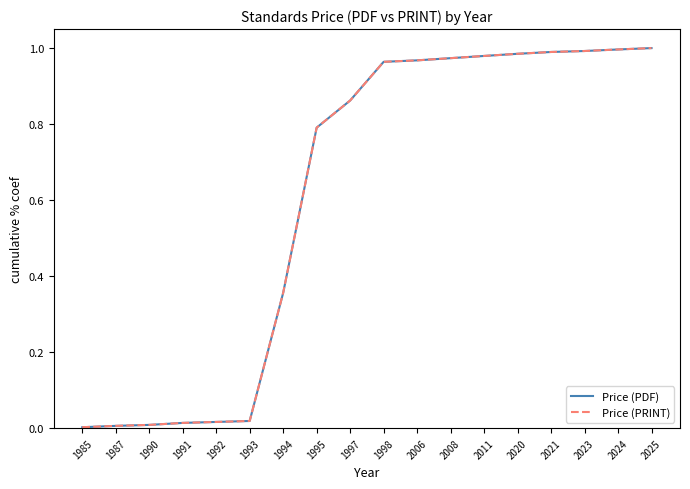

Does the chart display data point markers on the line(s)?

No